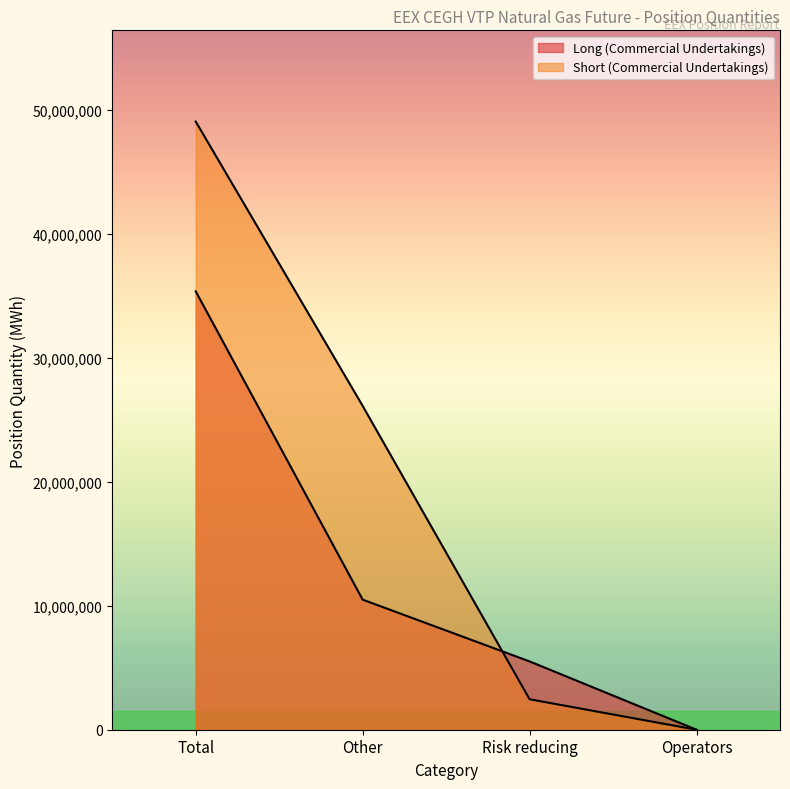

Is the value of Long (Commercial Undertakings) at Risk reducing greater than the value of Short (Commercial Undertakings) at Operators?

Yes